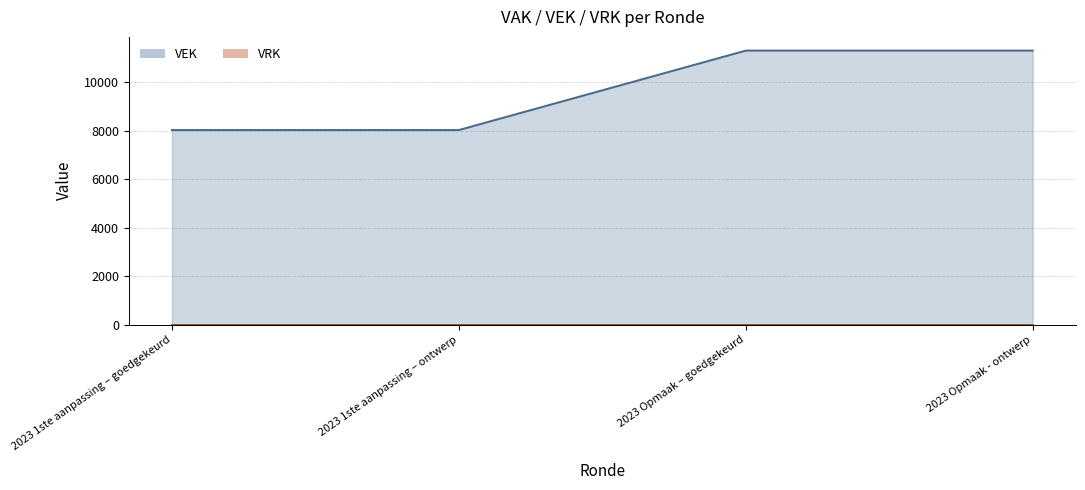

At which category does the chart reach its peak across all series?

2023 Opmaak – goedgekeurd